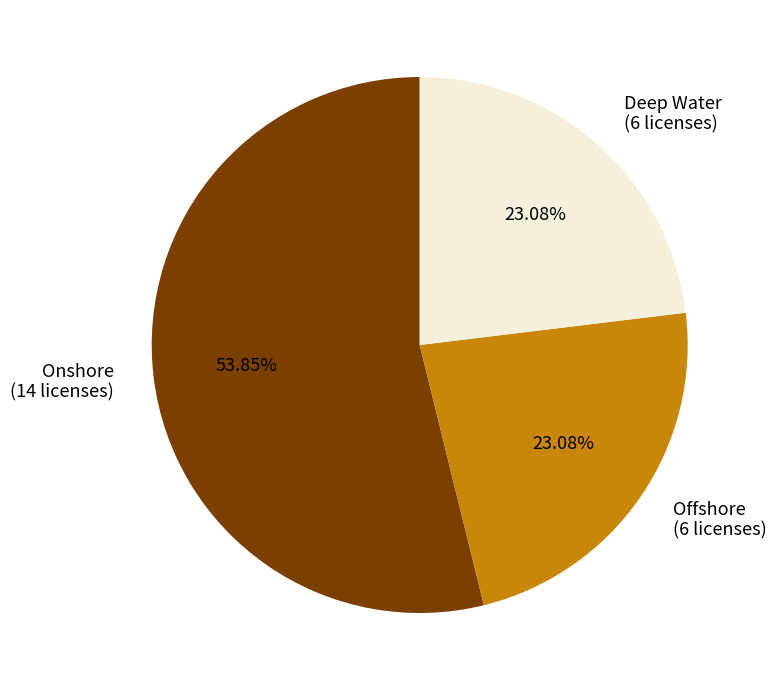

How many segments does this pie chart have?

3